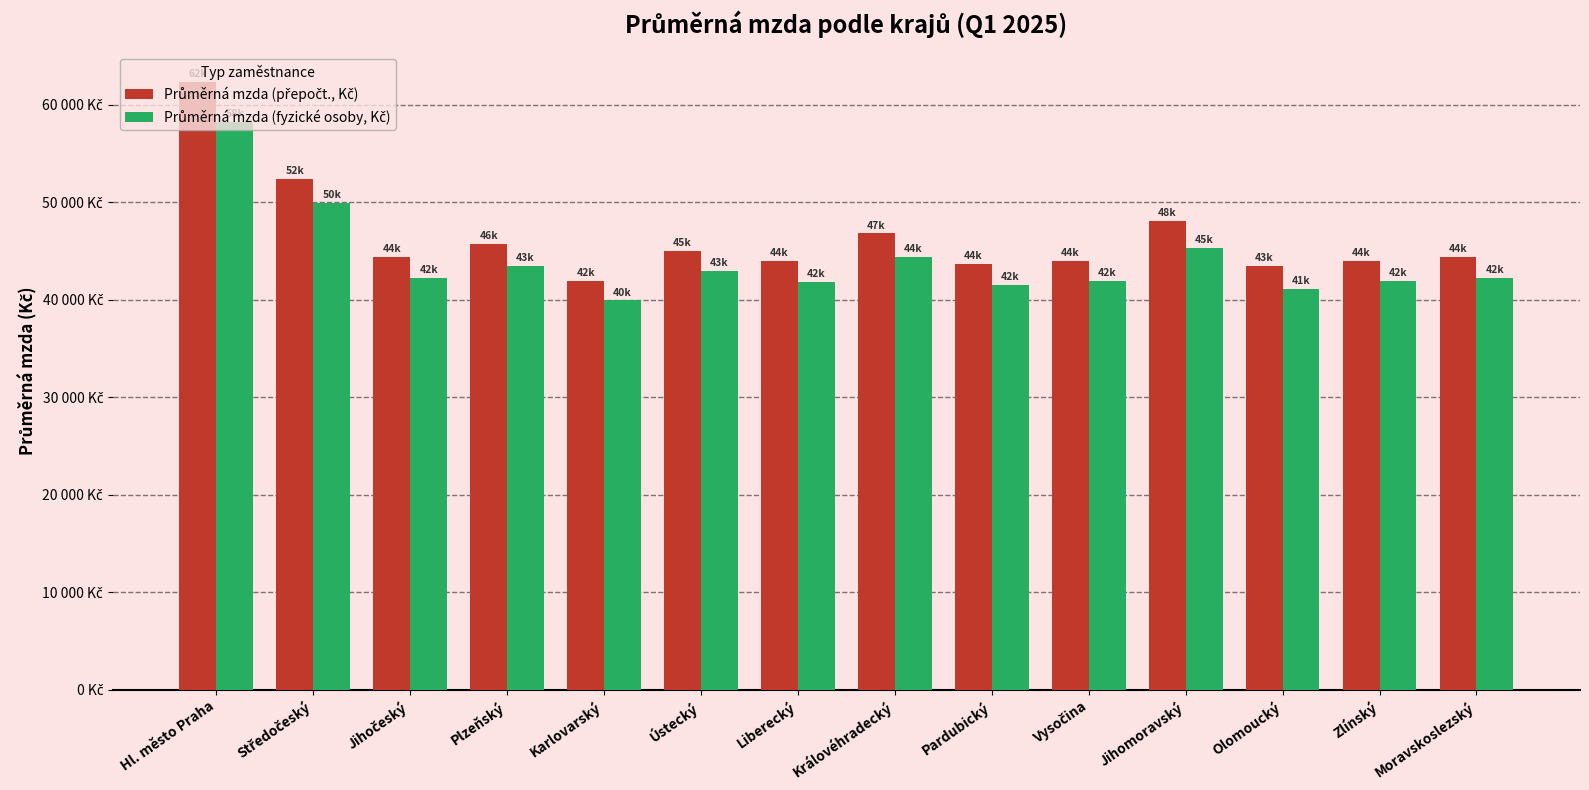

Reading left to right, extract all data points from this chart.

Průměrná mzda (přepočt., Kč): Hl. město Praha=62307.1	Středočeský=52380.9	Jihočeský=44421.4	Plzeňský=45707.9	Karlovarský=41944.5	Ústecký=45023.6	Liberecký=43979.8	Královéhradecký=46806.9	Pardubický=43680.0	Vysočina=44022.0	Jihomoravský=48048.9	Olomoucký=43483.9	Zlínský=43965.0	Moravskoslezský=44369.9
Průměrná mzda (fyzické osoby, Kč): Hl. město Praha=58284.3	Středočeský=49970.3	Jihočeský=42260.3	Plzeňský=43453.8	Karlovarský=39933.0	Ústecký=42993.6	Liberecký=41861.0	Královéhradecký=44398.0	Pardubický=41528.4	Vysočina=41935.4	Jihomoravský=45295.9	Olomoucký=41090.9	Zlínský=41916.8	Moravskoslezský=42220.0